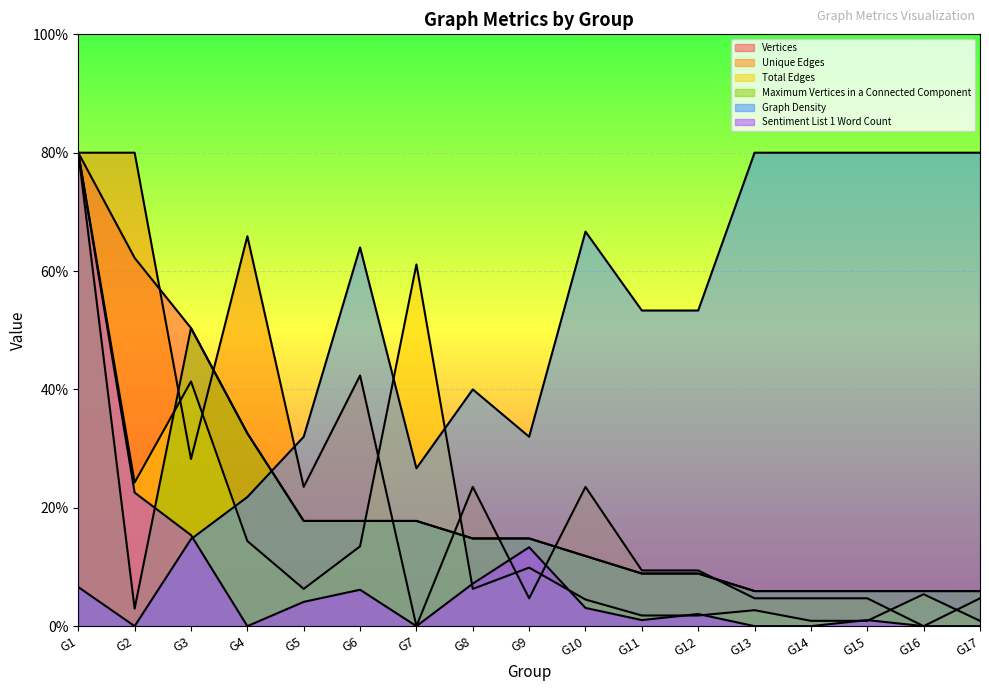

What value does the Graph Density series have at G13?

80.0